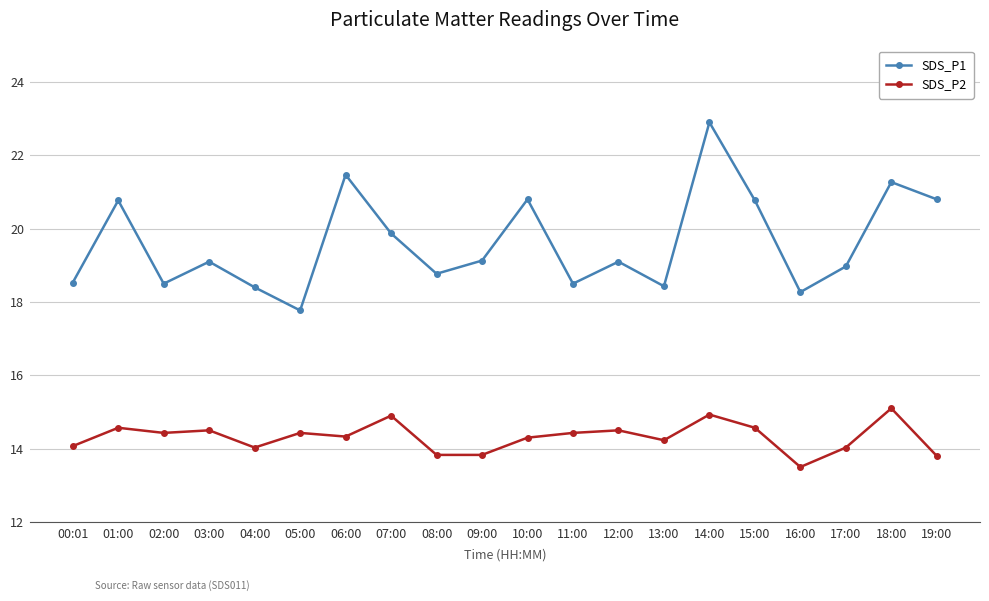

At which category is the sum across all series the highest?

14:00